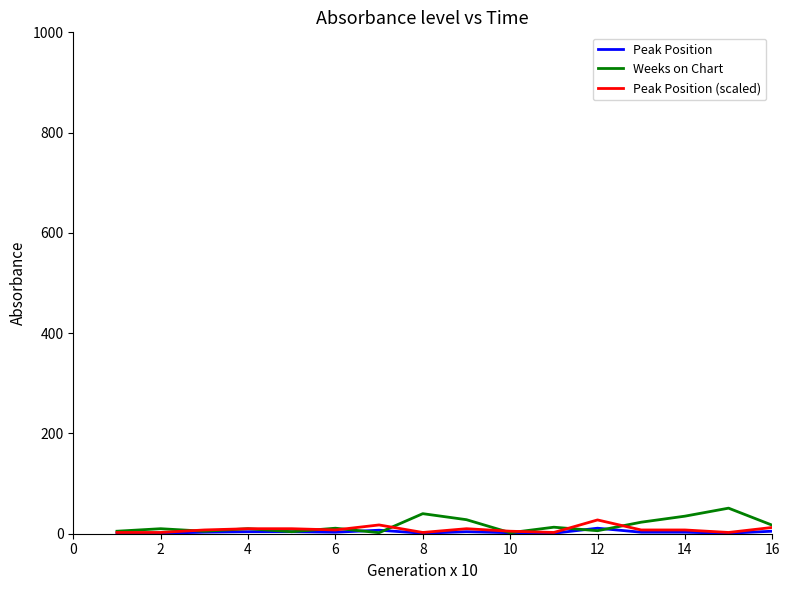

How many distinct data groups are displayed?

3